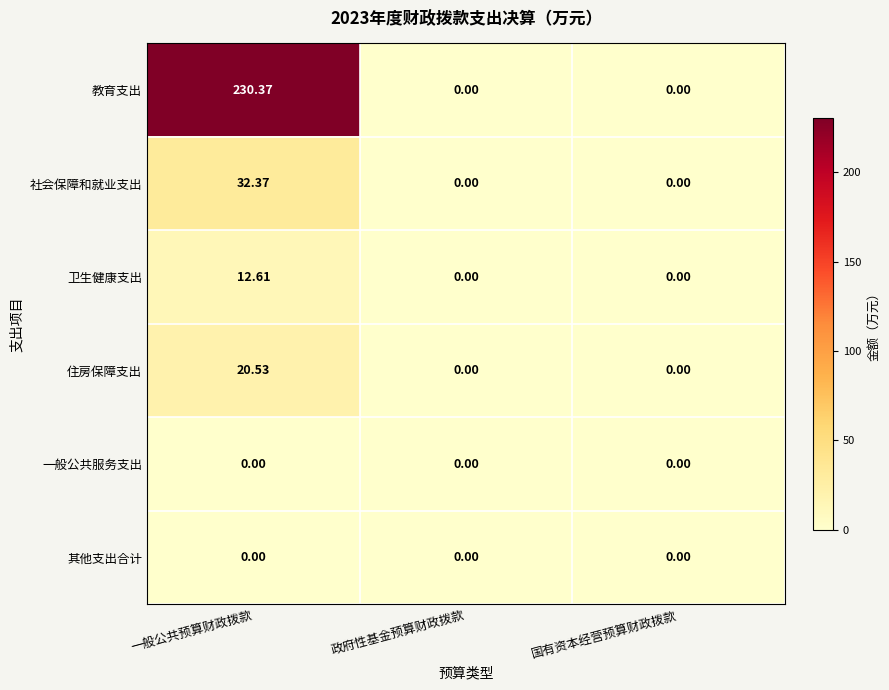

Between 一般公共预算财政拨款 and 国有资本经营预算财政拨款, which series saw the biggest shift?

教育支出